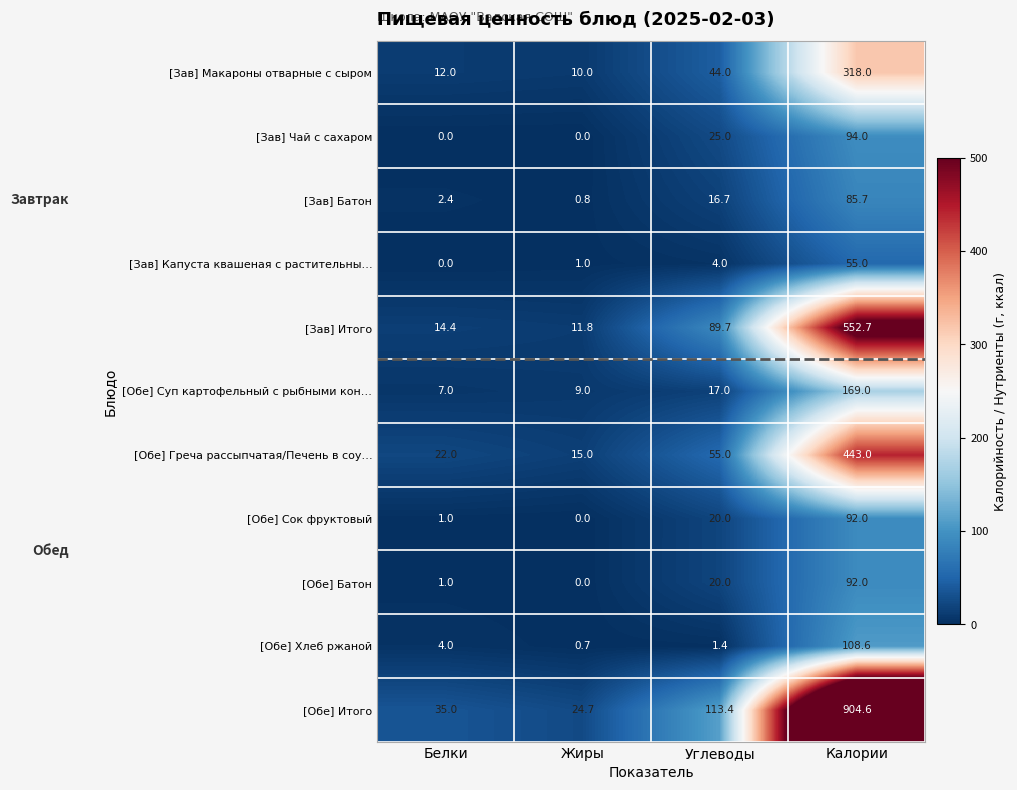

Between Жиры and Калории, which series saw the biggest shift?

[Обе] Итого